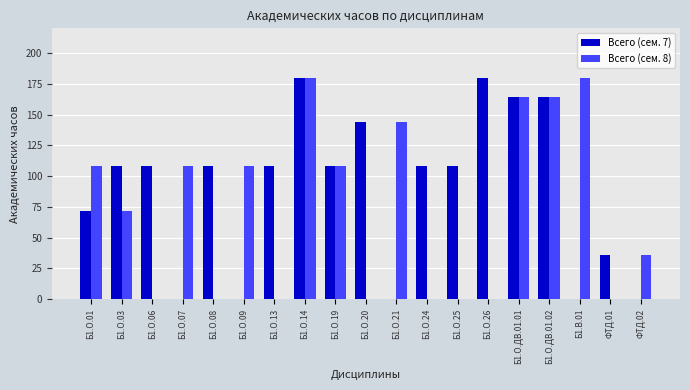

The value of Всего (сем. 7) at Б1.О.24 is 73. True or false?

False